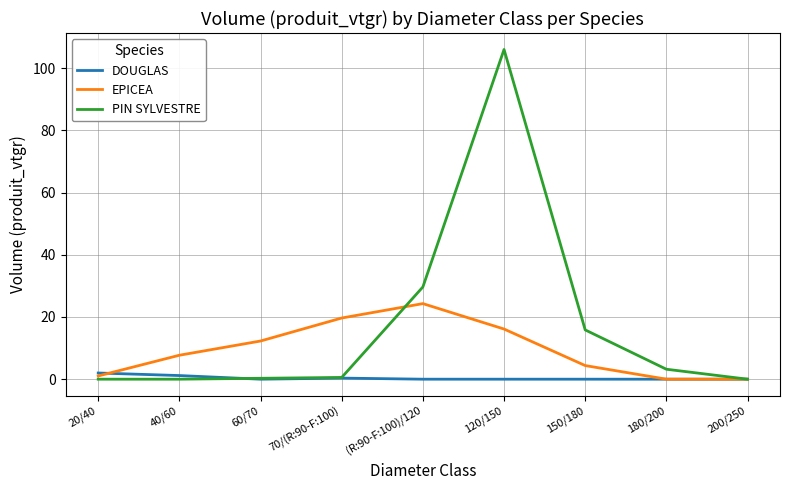

At 20/40, list the series in order from smallest to largest.

PIN SYLVESTRE, EPICEA, DOUGLAS